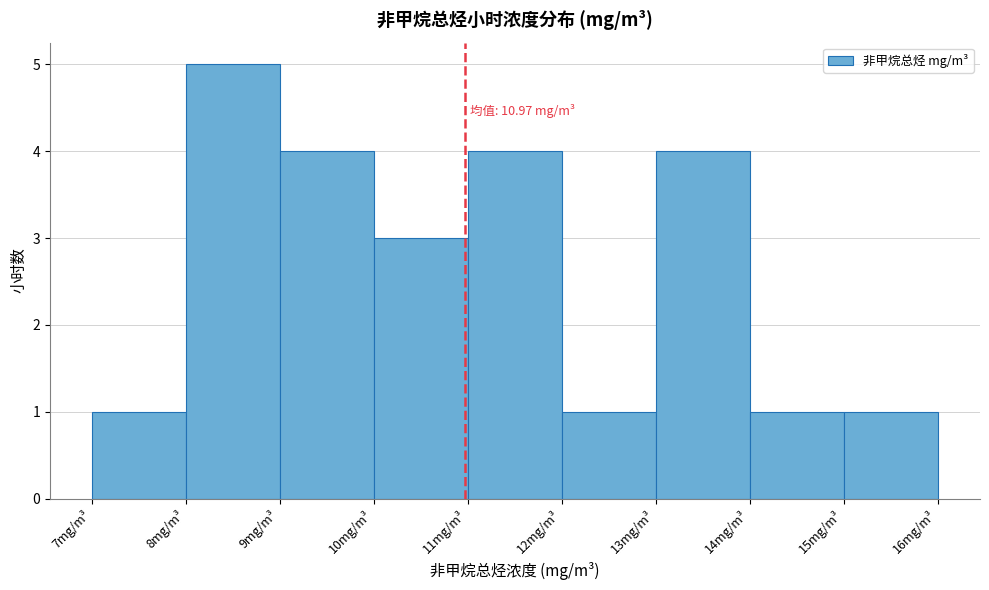

Over which range of the x-axis is the bar tallest?

8 to 9